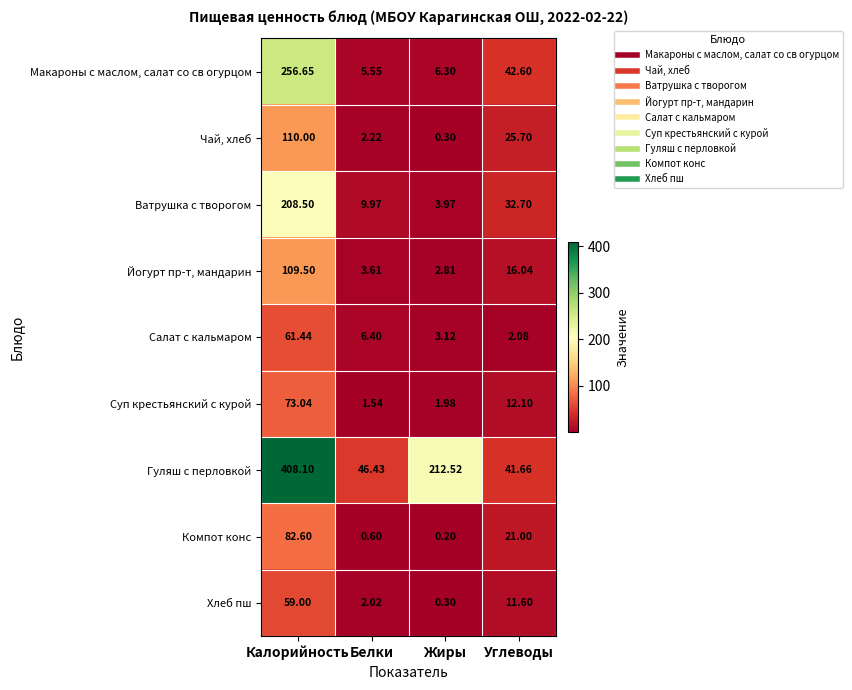

List the series in order of their peak value, highest first.

Гуляш с перловкой, Макароны с маслом, салат со св огурцом, Ватрушка с творогом, Чай, хлеб, Йогурт пр-т, мандарин, Компот конс, Суп крестьянский с курой, Салат с кальмаром, Хлеб пш